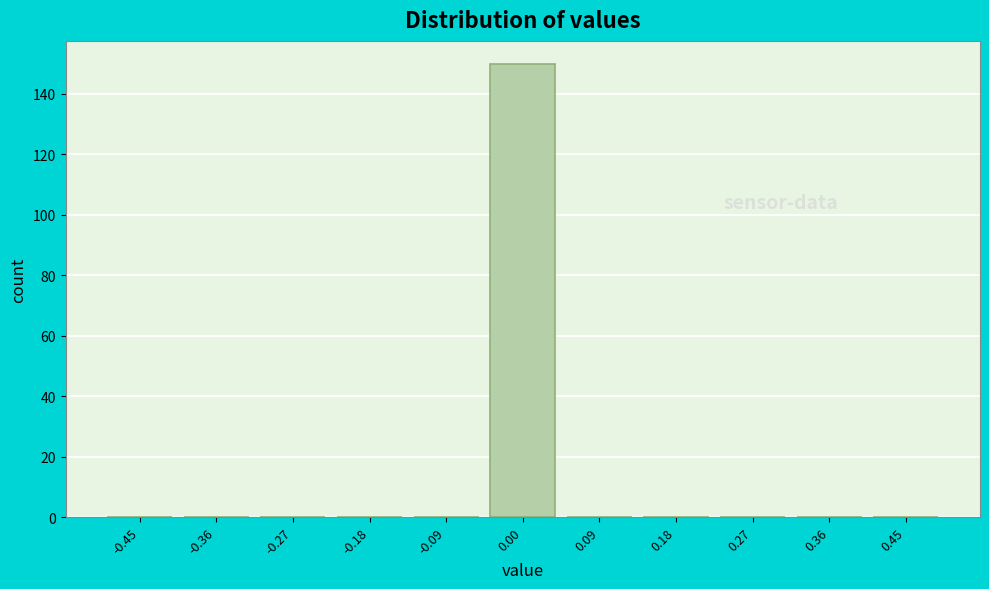

Reading left to right, transcribe this chart: for each bar, give the range it covers on the x-axis and its height. Neither the bar edges nor the heights are printed on the chart, so give them approximately, as read against the axes.

-0.50 to -0.41: 0
-0.41 to -0.32: 0
-0.32 to -0.23: 0
-0.23 to -0.14: 0
-0.14 to -0.05: 0
-0.05 to 0.05: 150
0.05 to 0.14: 0
0.14 to 0.23: 0
0.23 to 0.32: 0
0.32 to 0.41: 0
0.41 to 0.50: 0